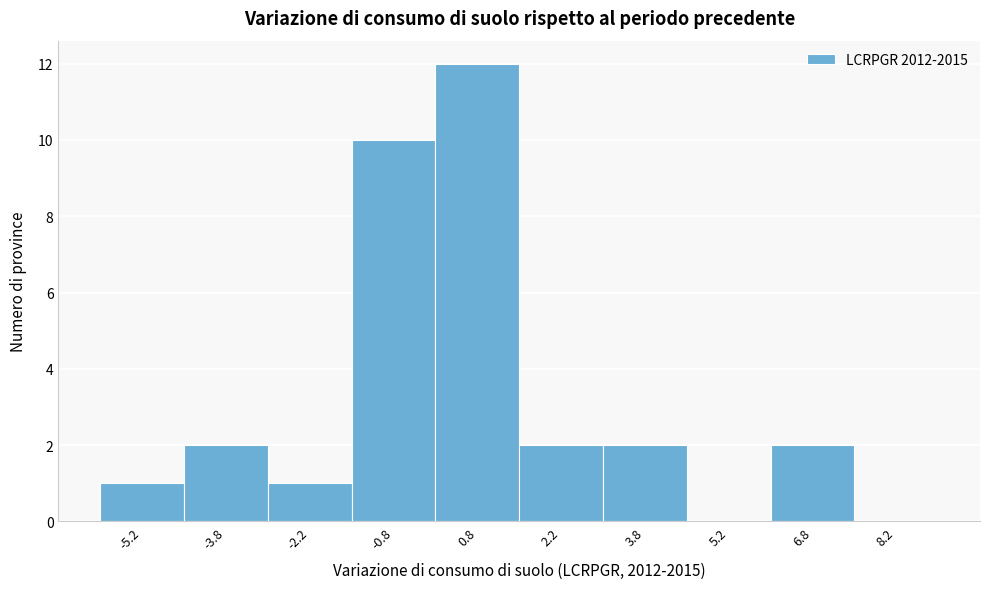

Reading left to right, list every bar in this chart as the range it spans on the x-axis followed by its height. Neither the bar edges nor the heights are printed on the chart, so give them approximately, as read against the axes.

-6.0 to -4.5: 1
-4.5 to -3.0: 2
-3.0 to -1.5: 1
-1.5 to 0.0: 10
0.0 to 1.5: 12
1.5 to 3.0: 2
3.0 to 4.5: 2
4.5 to 6.0: 0
6.0 to 7.5: 2
7.5 to 9.0: 0